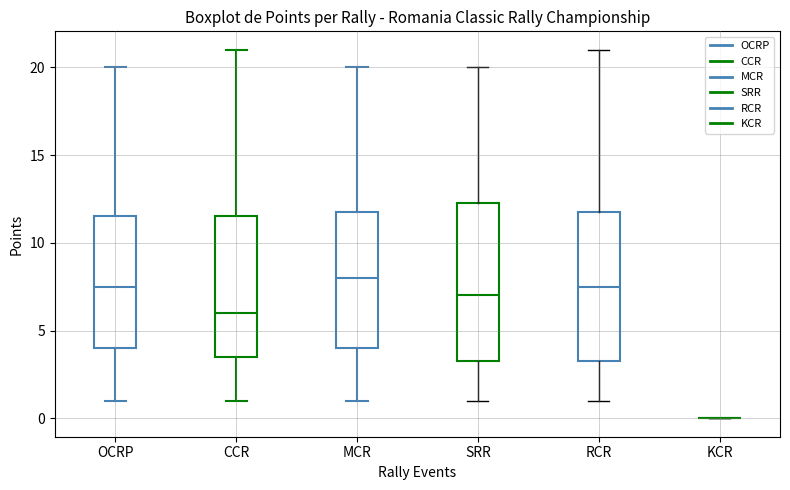

Which box is the tallest, from its lower edge to its upper edge?

SRR